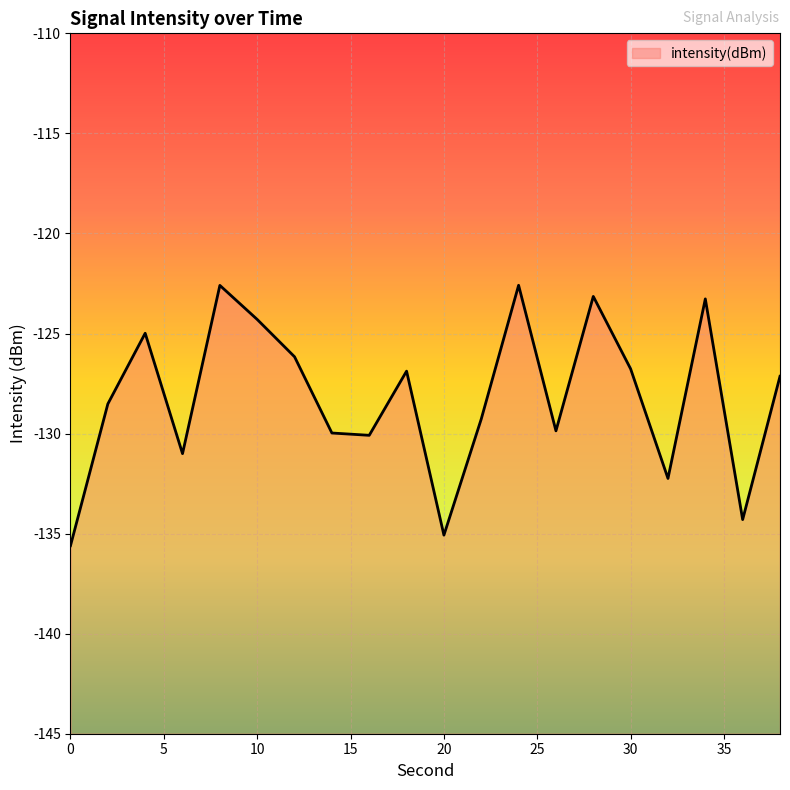

At which category does the chart reach its peak across all series?

24